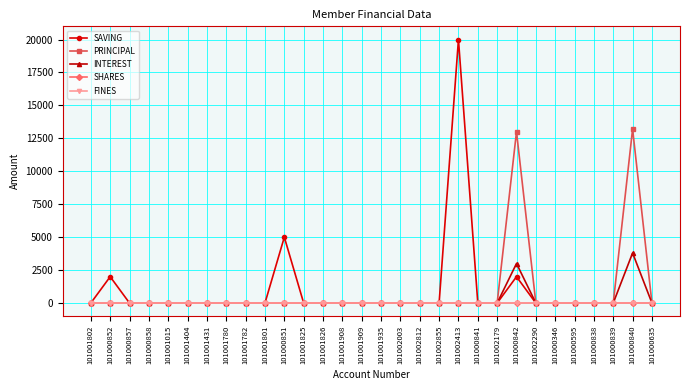

What position from the left is 101001404?

6